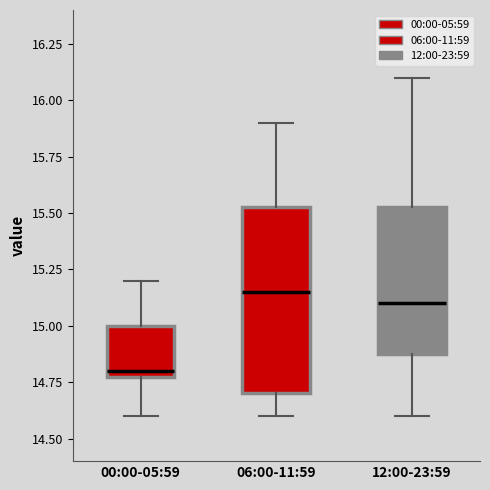

Reading left to right, transcribe this box plot: for each box, give where its median line is, the range the box spans, and where its two whiskers end, as read against the y-axis. The values are not printed on the chart, so give them approximately, as read against the axis.

00:00-05:59: median 14.80 (just above the box's lower edge), box 14.80 to 15.00, whiskers 14.60 to 15.20
06:00-11:59: median 15.15, box 14.70 to 15.55, whiskers 14.60 to 15.90
12:00-23:59: median 15.10, box 14.90 to 15.55, whiskers 14.60 to 16.10